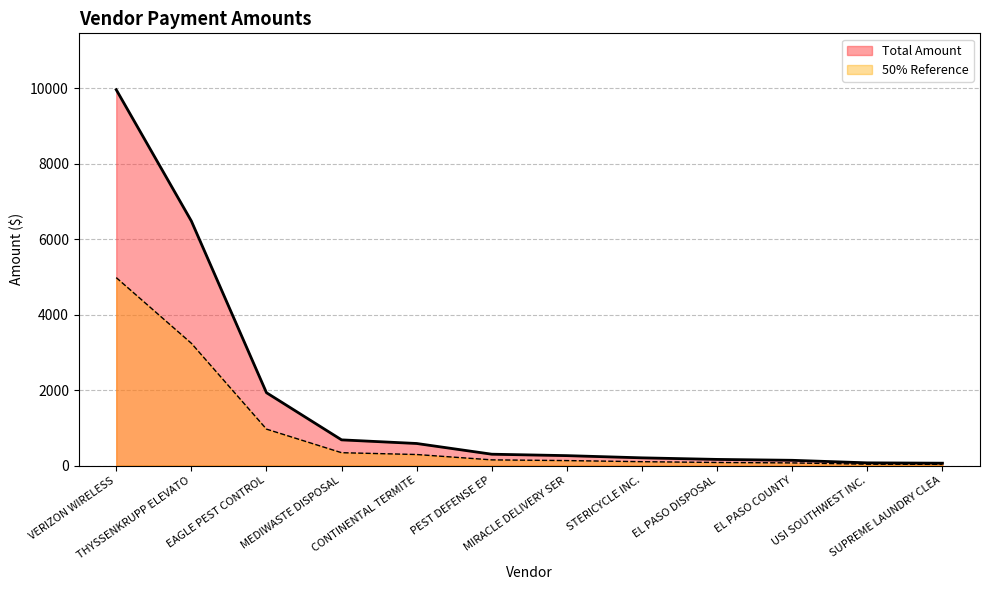

True or false: the data shows 28.6 at EL PASO DISPOSAL.

False